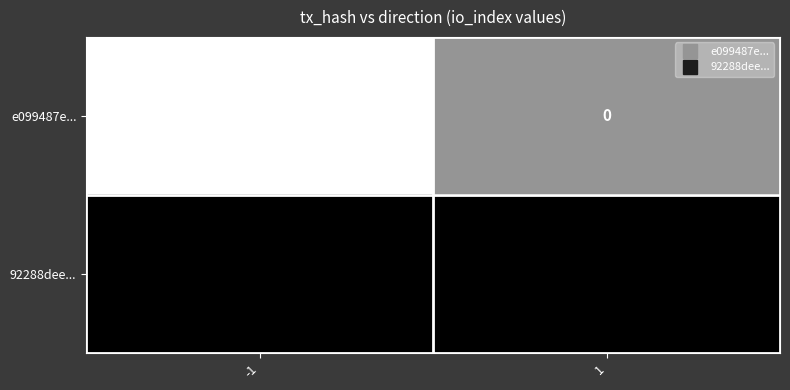

Rank the series by their maximum value, from lowest to highest.

e099487e..., 92288dee...